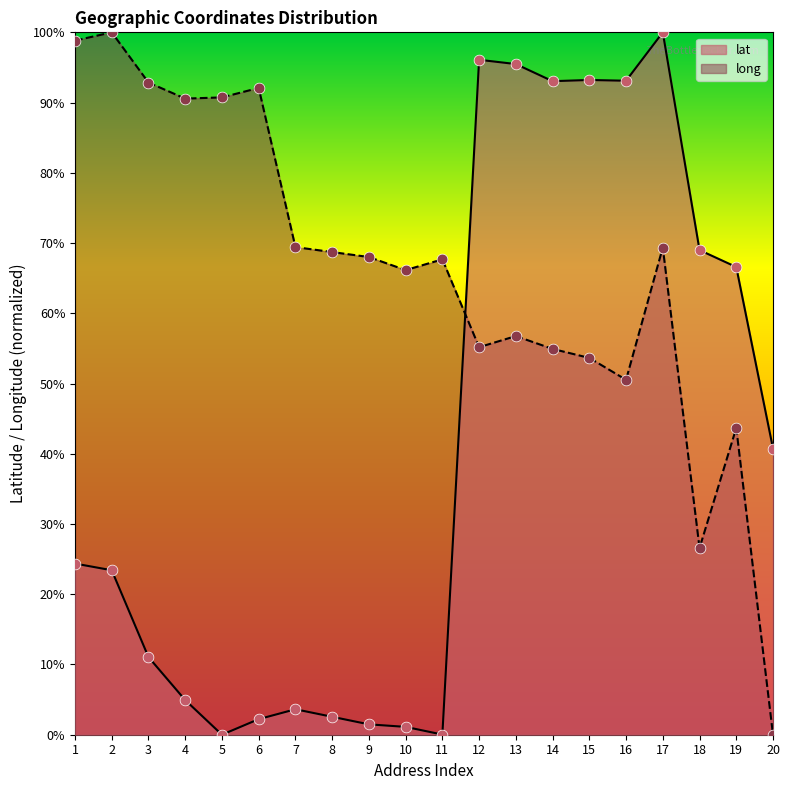

Which series contains the lowest Y value?

lat